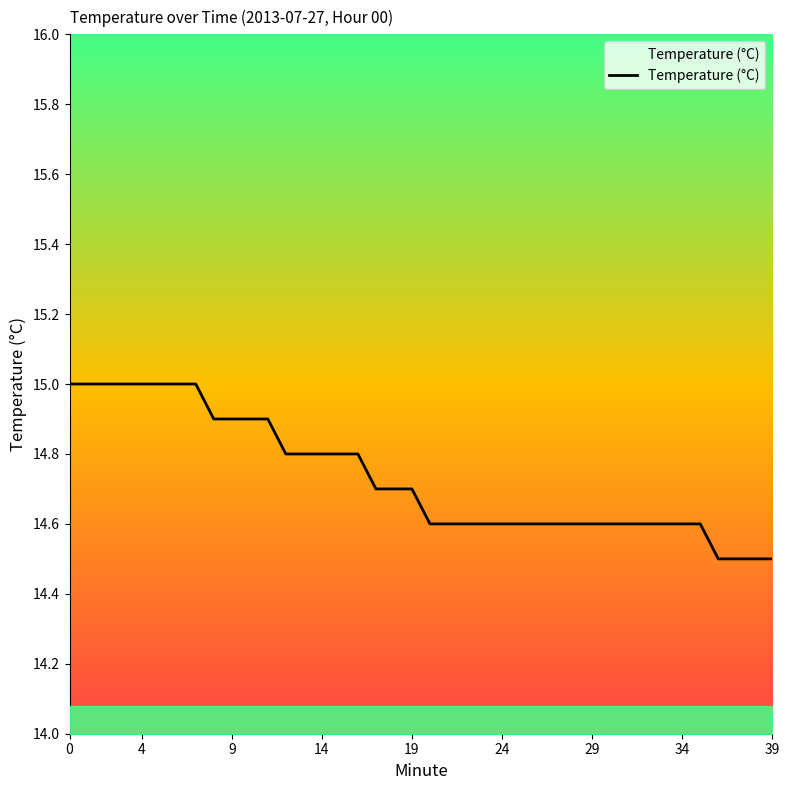

What is the difference between the maximum and minimum values?

0.5